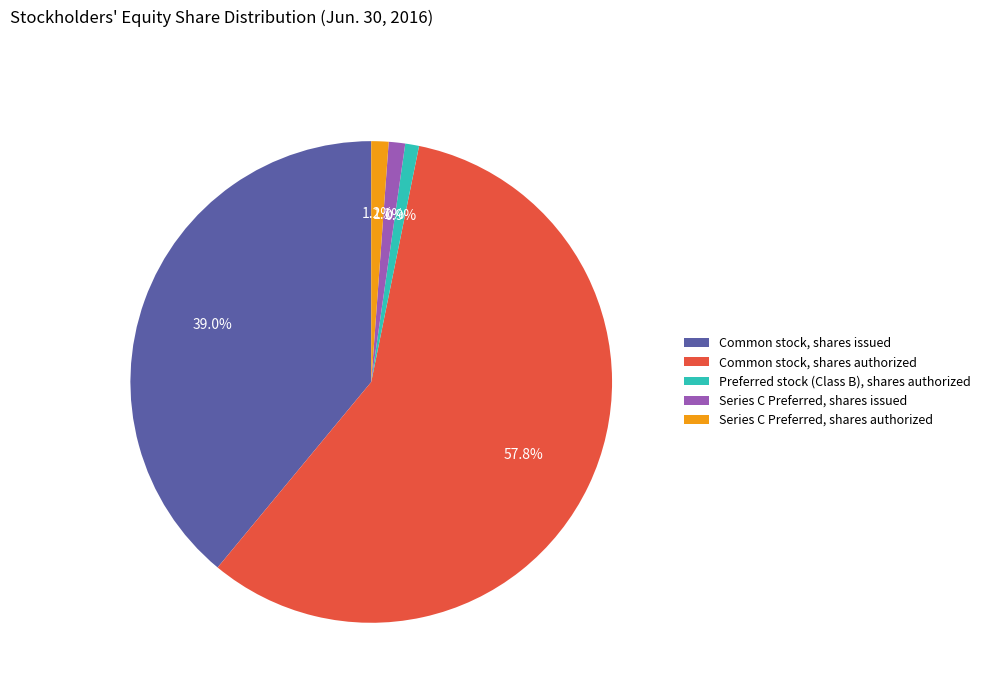

Does any single category account for the majority?

Yes